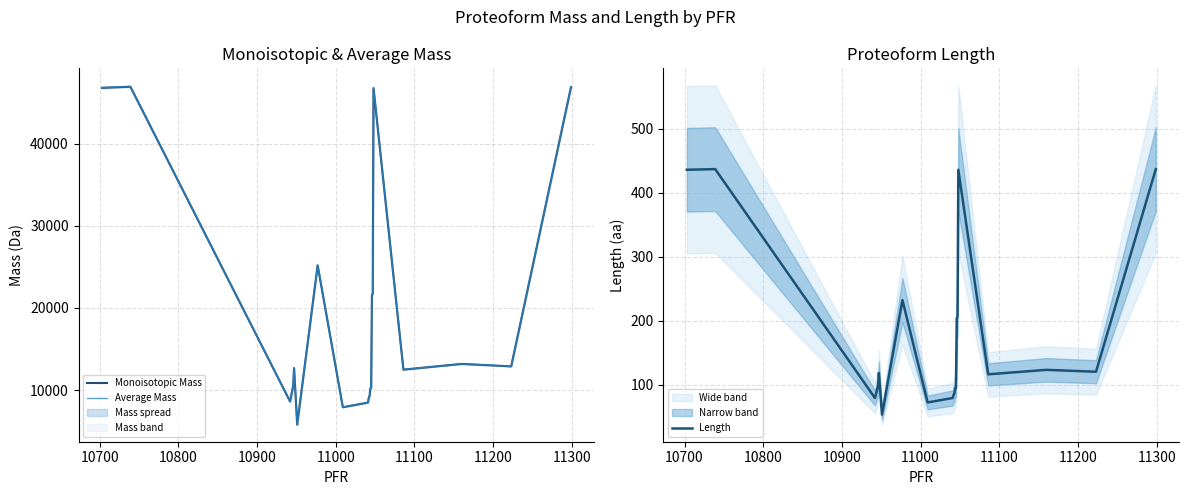

How many values in the Length series exceed 118?

9